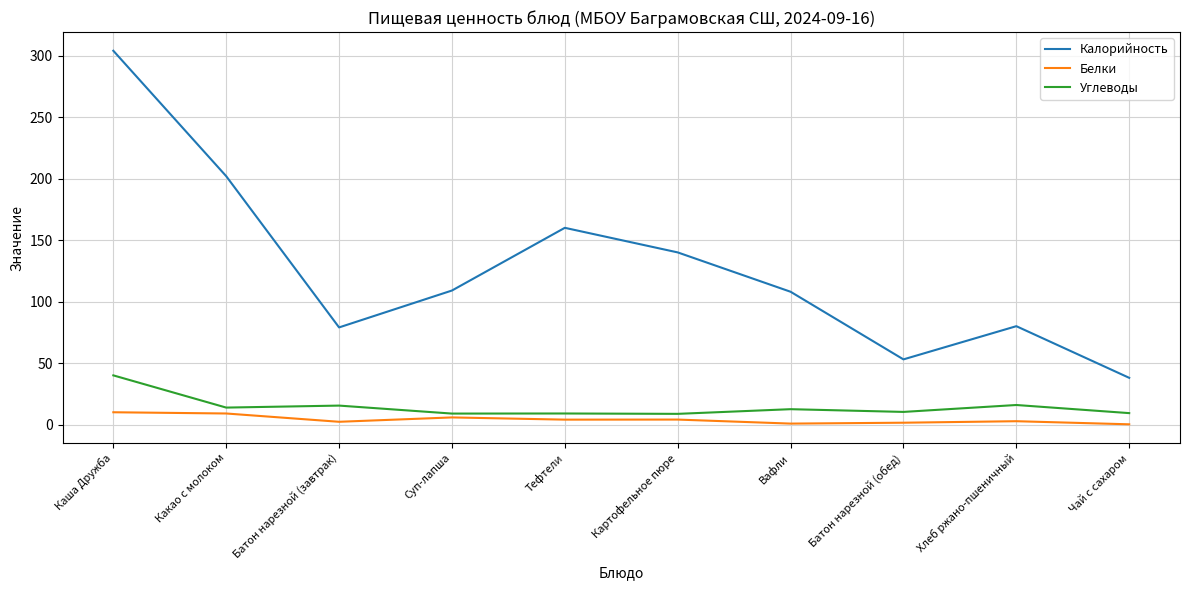

True or false: Калорийность and Белки intersect in this chart.

False